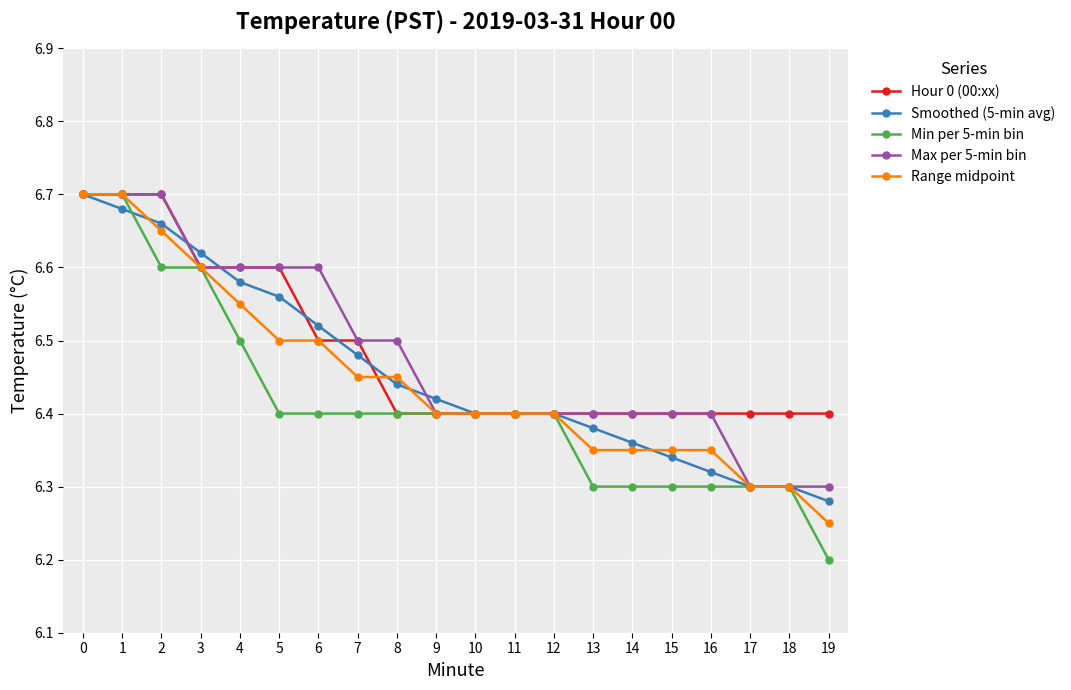

Which series changed the most between 2 and 16?

Smoothed (5-min avg)